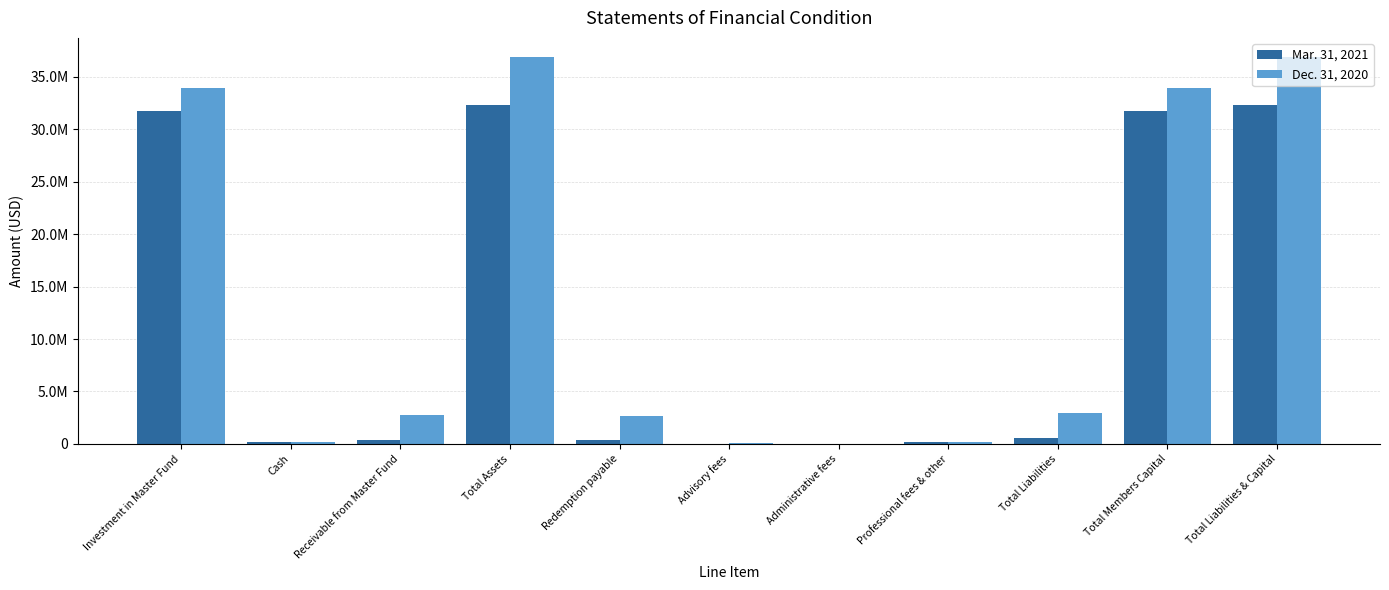

Reading left to right, list all the values displayed in this chart.

Mar. 31, 2021: 31727438	151821	423083	32302342	346874	40160	13387	174483	574904	31727438	32302342
Dec. 31, 2020: 33949966	169367	2732453	36851786	2665958	45846	15282	174734	2901820	33949966	36851786